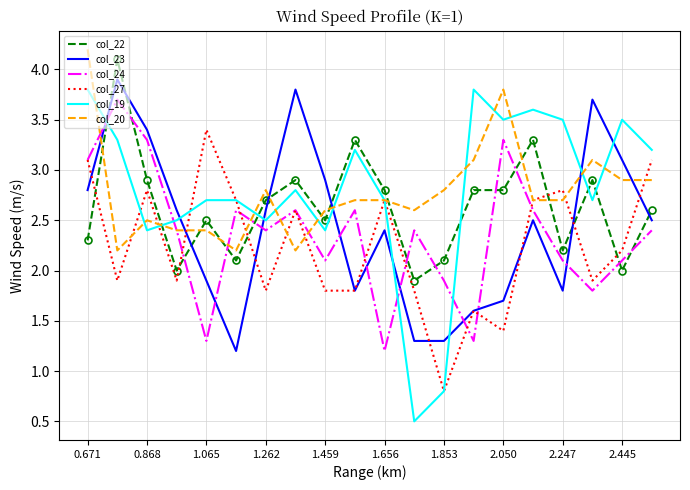

List the series in order of their peak value, highest first.

col_20, col_22, col_23, col_19, col_24, col_27